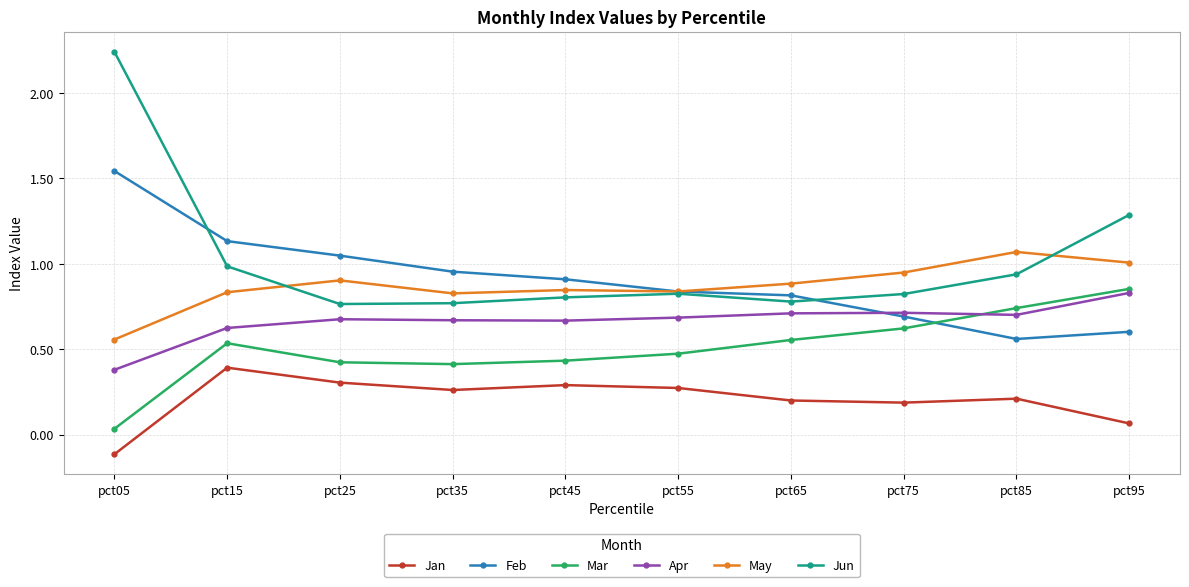

True or false: Jan and Feb cross at least once.

False